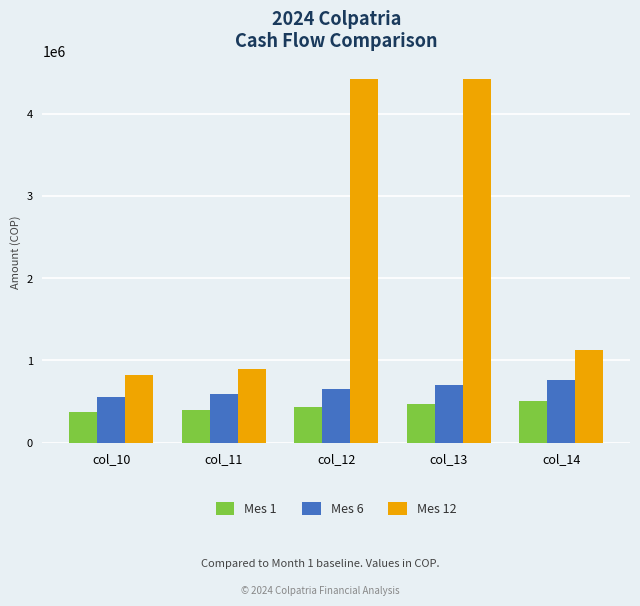

Reading right to left, extract all data points from this chart.

Mes 1: 508052.1	468971.1	432896.4	399596.7	368858.5
Mes 6: 758086.5	699772.1	645943.5	596255.5	550389.7
Mes 12: 1129716.2	4426302.0	4426302.0	889698.7	821260.4